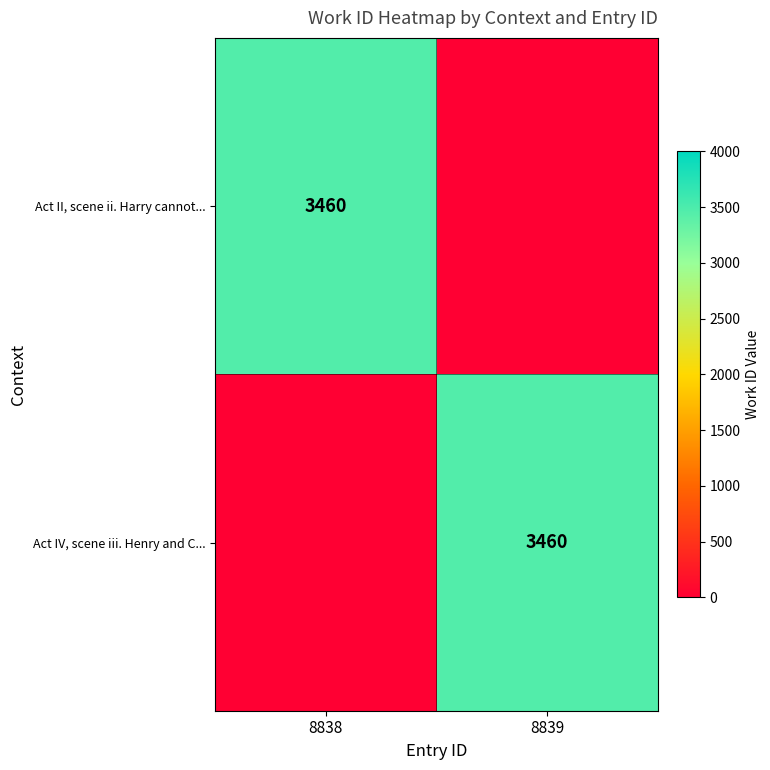

True or false: Act IV, scene iii. Henry and C... has a value of 6055 at 8839.

False